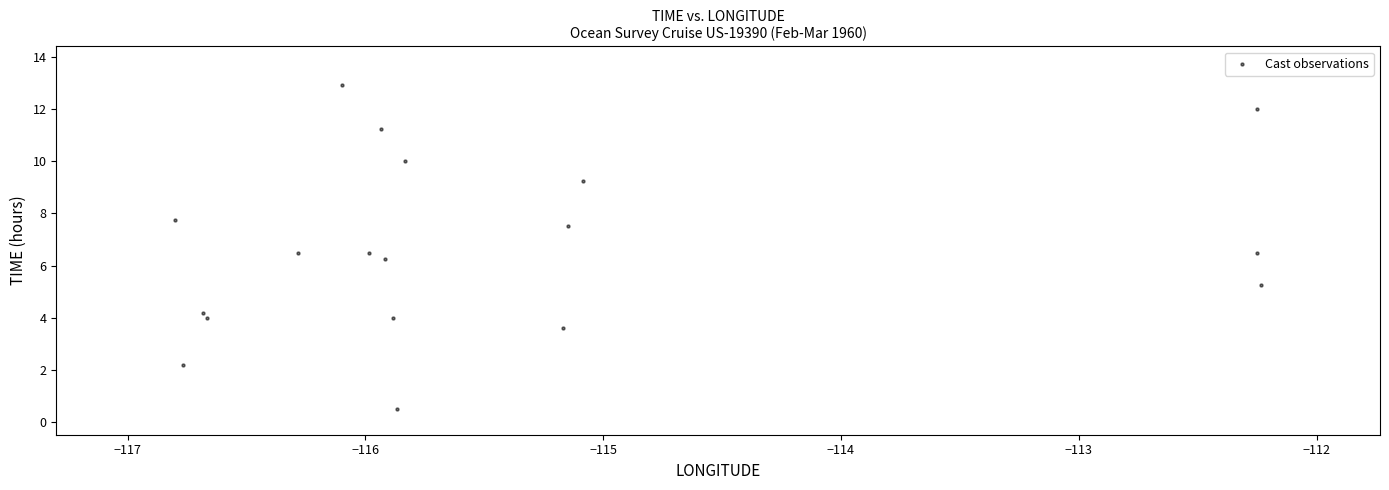

What is the range of X values (max minus min)?

4.6